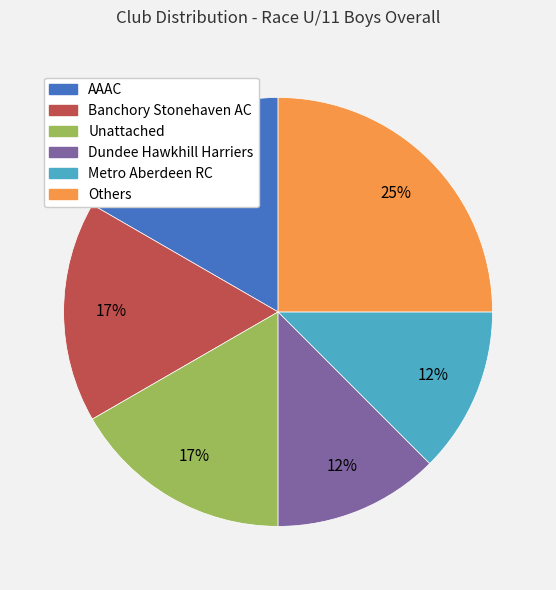

Is there any slice that represents more than half of the pie?

No